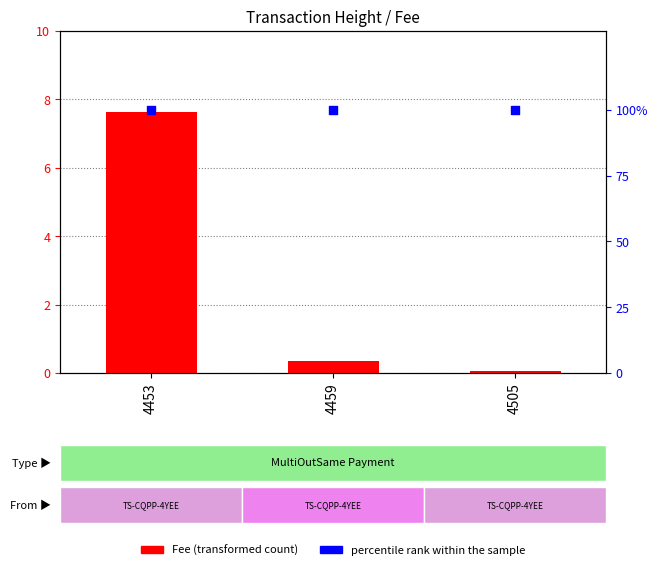

What is the total value across all series at 4459?

100.4